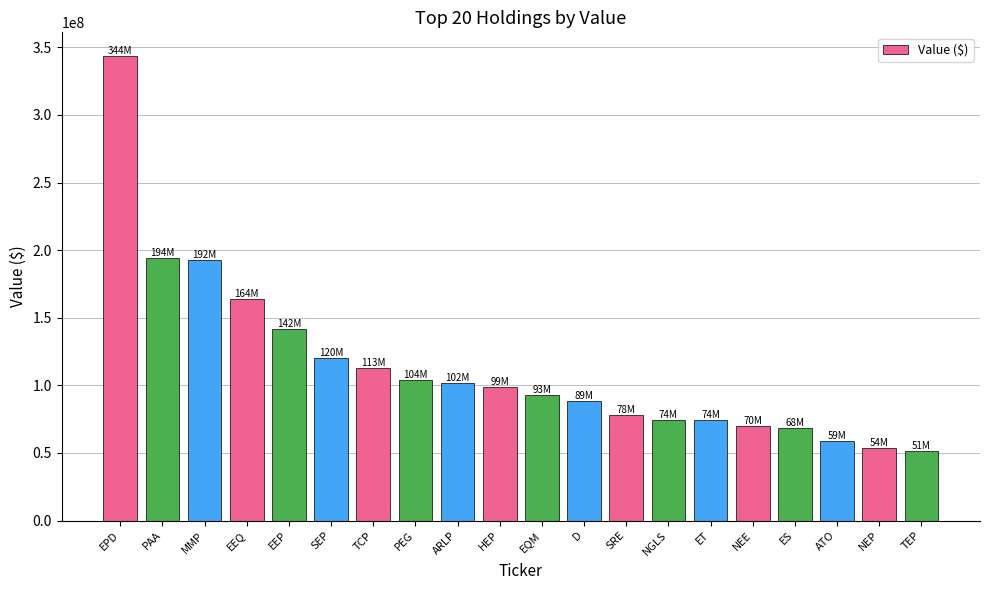

True or false: the data shows 35265834 at NEE.

False